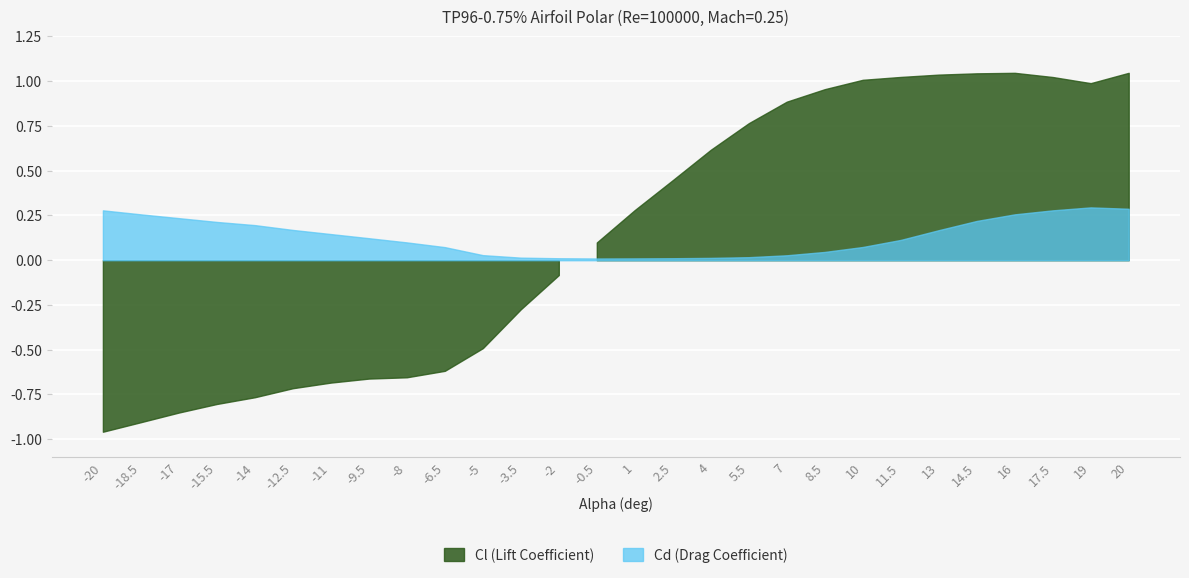

True or false: Cl and Cd intersect in this chart.

True